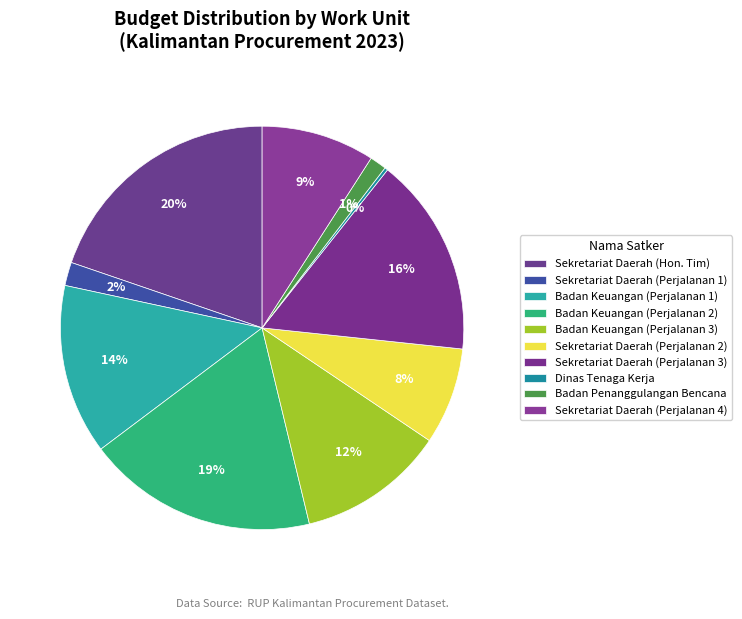

To the nearest percent, what is the average slice percentage?

10%